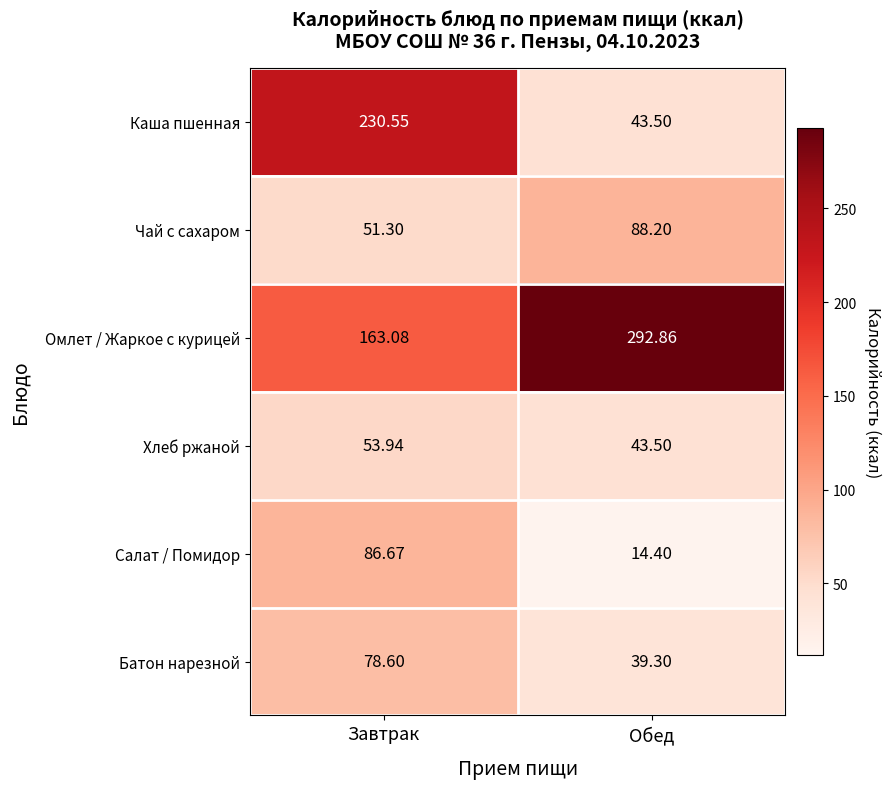

What is the minimum value shown in the chart?

14.4